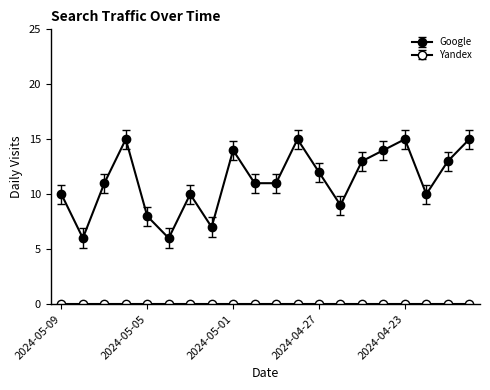

Does the chart have visible grid lines?

No